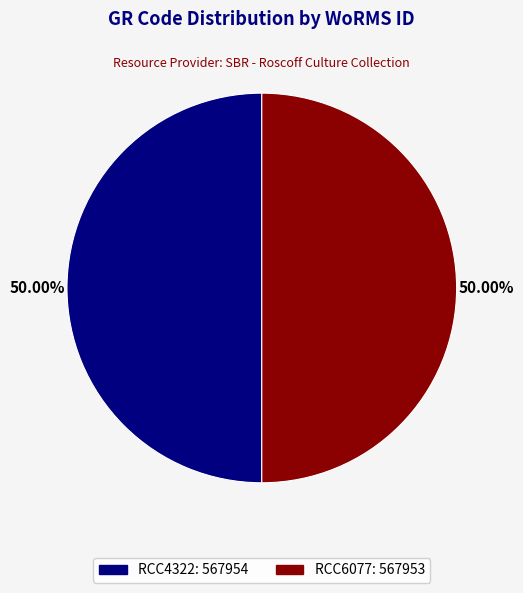

What percentage is the RCC6077 slice, to the nearest percent?

50%